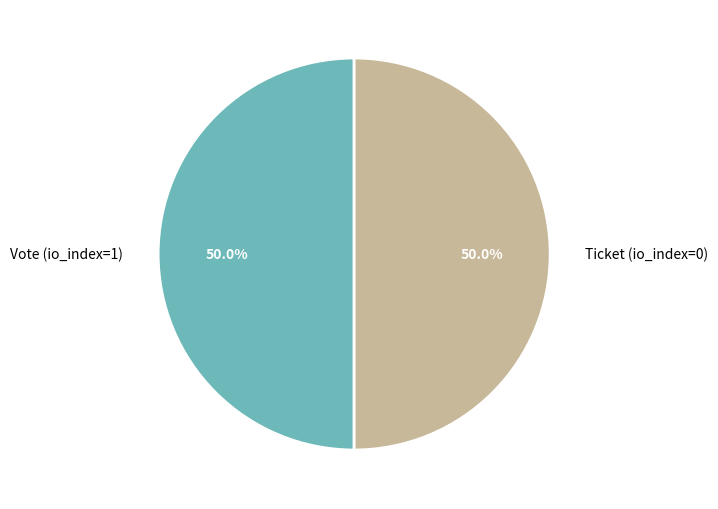

To the nearest percent, what portion does Vote (io_index=1) represent?

50%